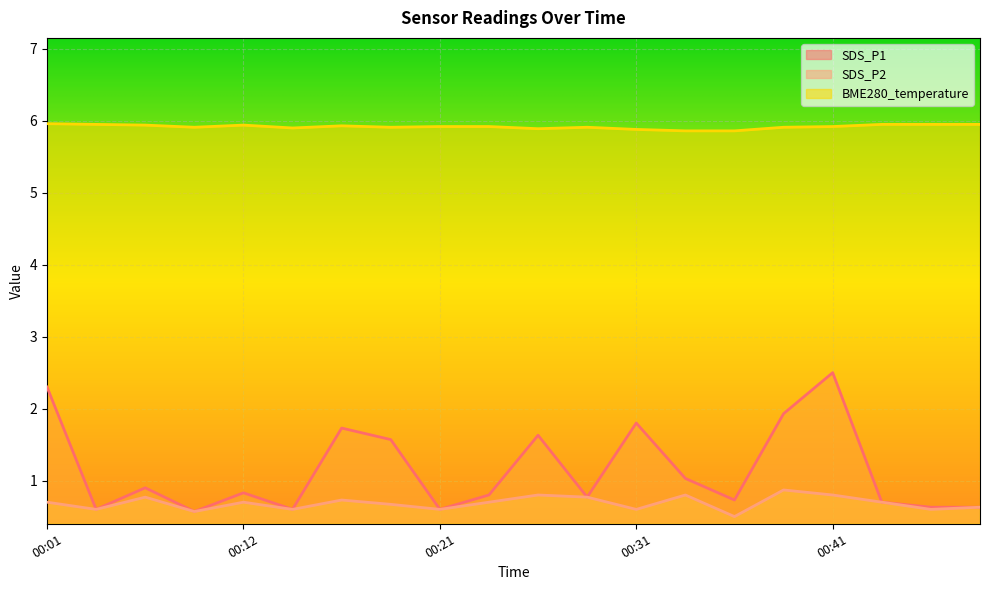

What are all the series names shown in the legend?

SDS_P1, SDS_P2, BME280_temperature